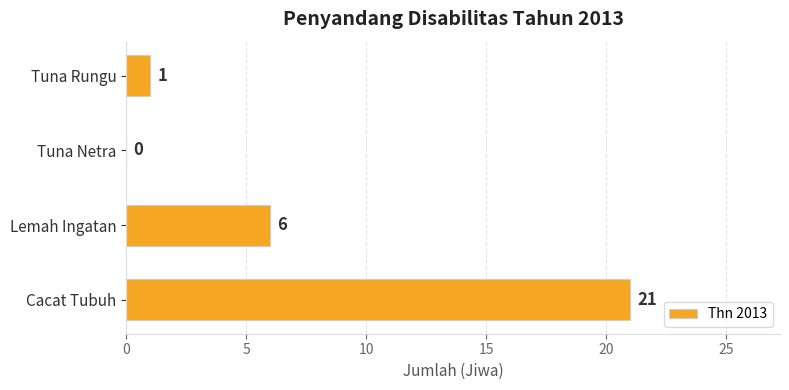

Is it true that the value at Tuna Rungu is 2?

False